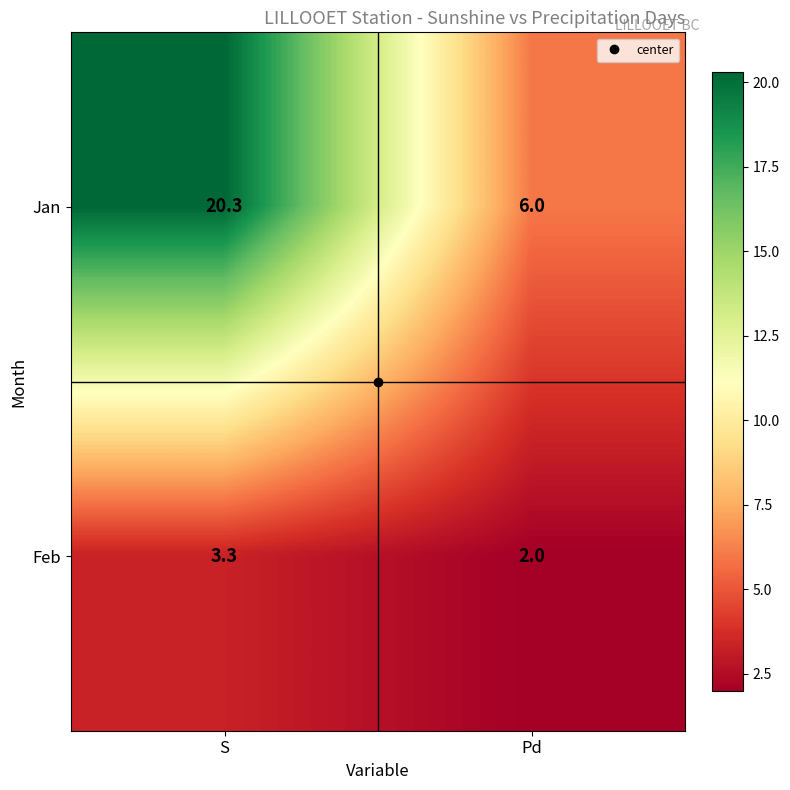

How many categories are shown in the chart?

2